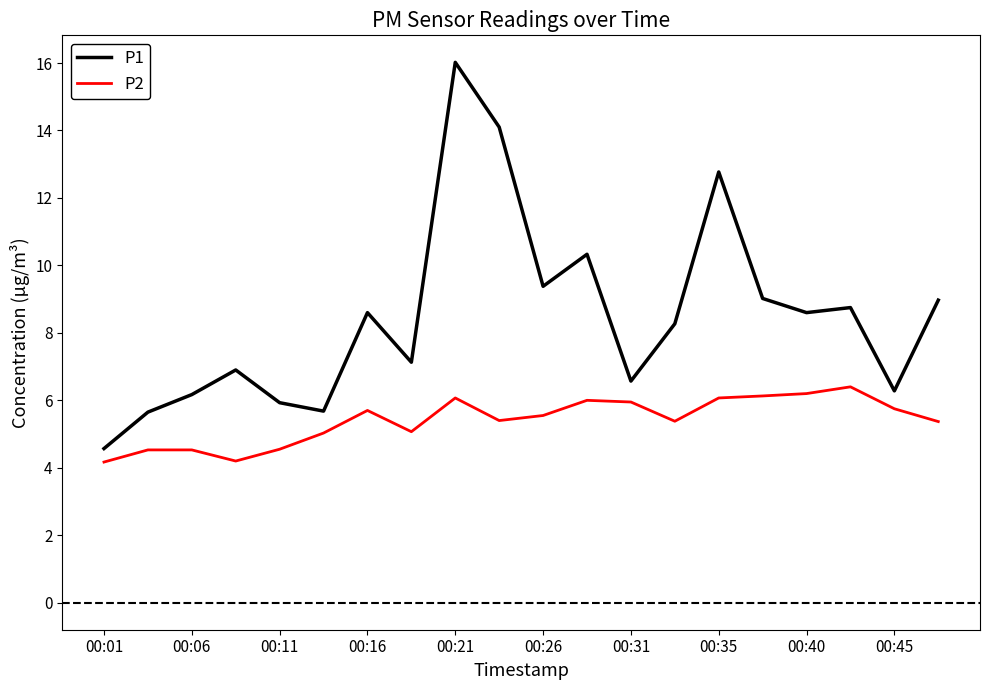

Which series has the largest range (max minus min)?

P1